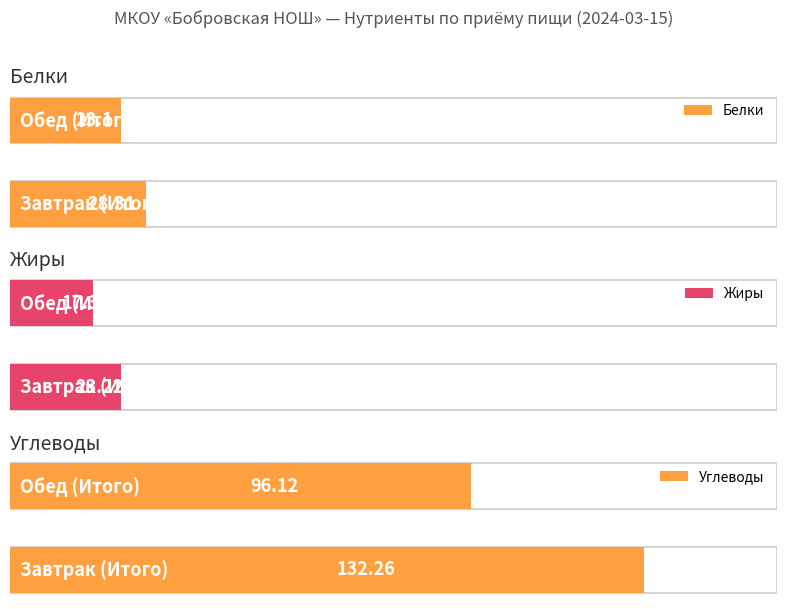

At which category is the sum across all series the highest?

Завтрак (Итого)